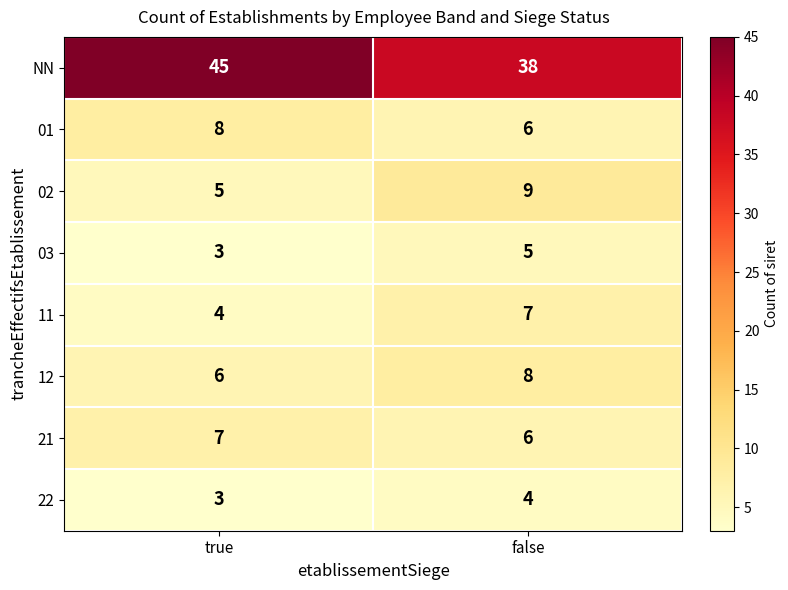

The value of 22 at true is 1. True or false?

False